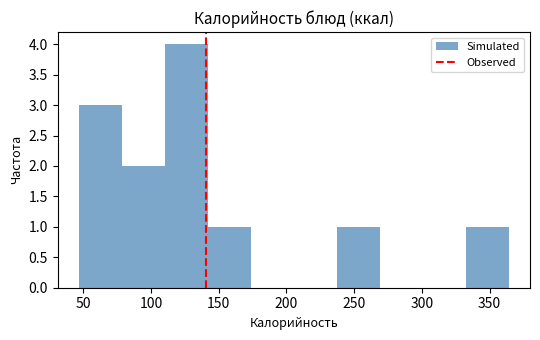

Reading left to right, transcribe this chart: for each bar, give the range it covers on the x-axis and its height. Neither the bar edges nor the heights are printed on the chart, so give them approximately, as read against the axes.

45 to 80: 3
80 to 110: 2
110 to 140: 4
140 to 175: 1
175 to 205: 0
205 to 235: 0
235 to 270: 1
270 to 300: 0
300 to 330: 0
330 to 365: 1